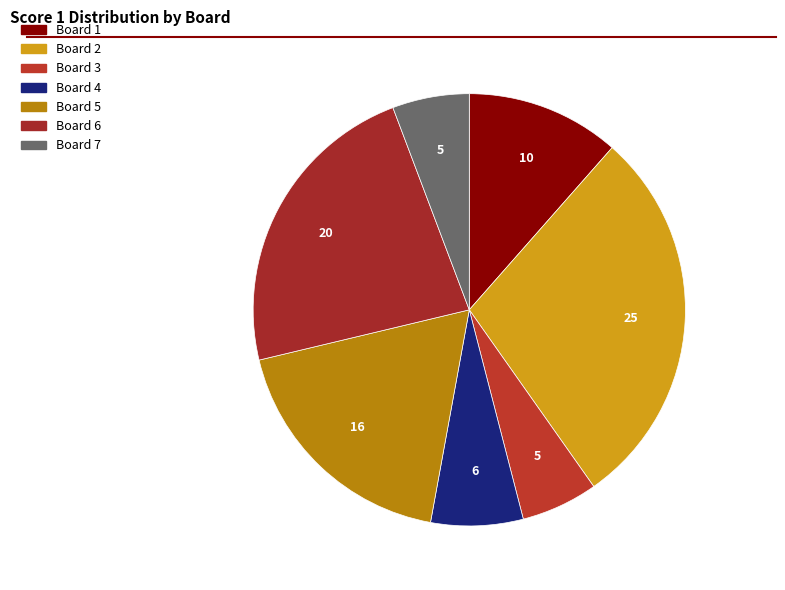

How many segments does this pie chart have?

7